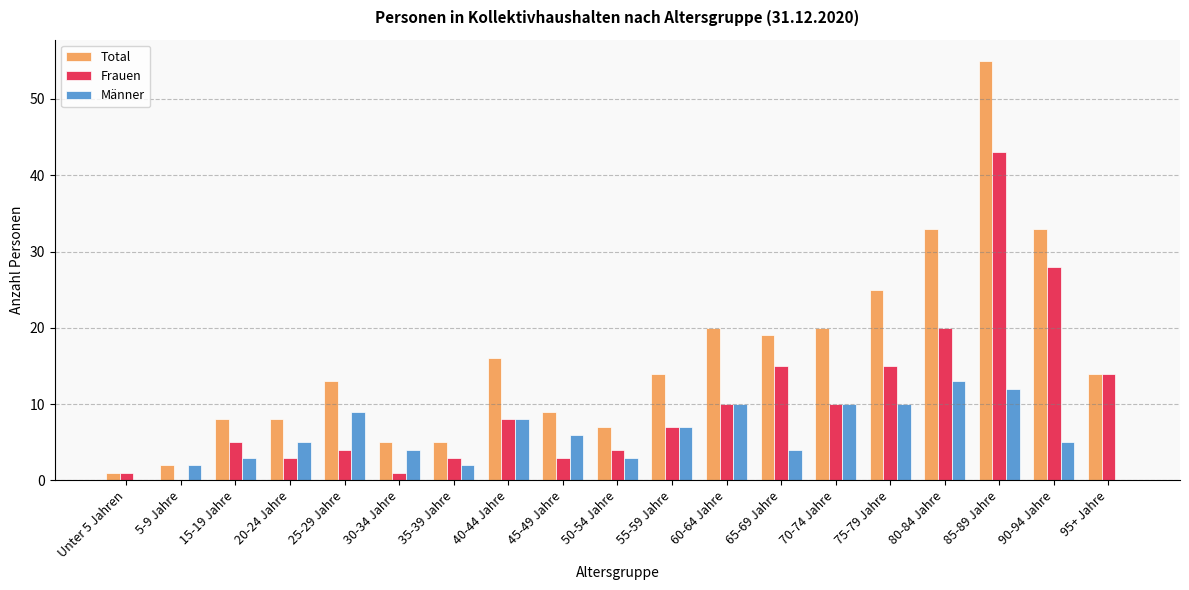

At which category is the sum across all series the highest?

85-89 Jahre